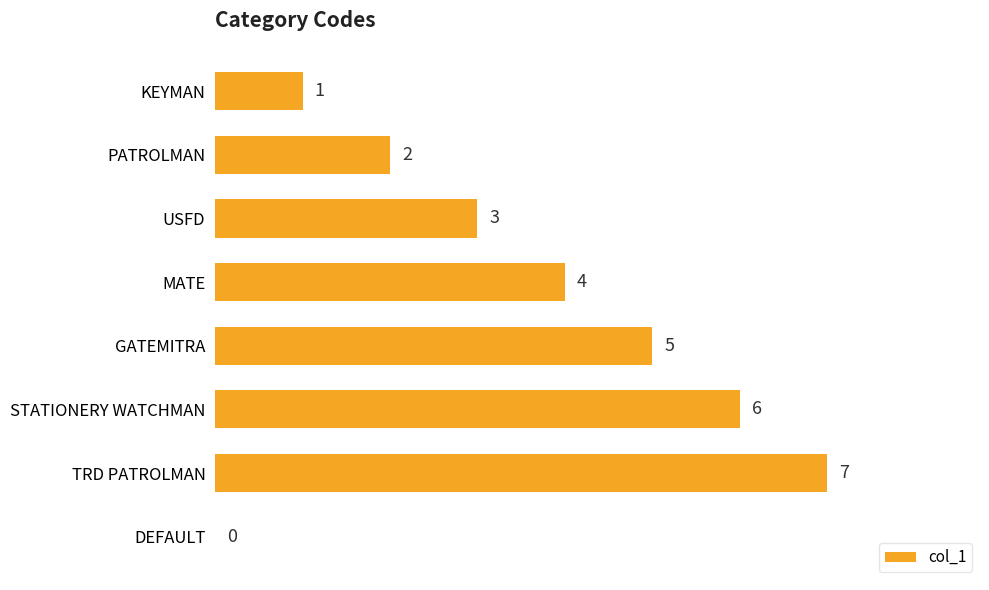

Reading bottom to top, what are all the values shown in this chart?

DEFAULT=0	TRD PATROLMAN=7	STATIONERY WATCHMAN=6	GATEMITRA=5	MATE=4	USFD=3	PATROLMAN=2	KEYMAN=1